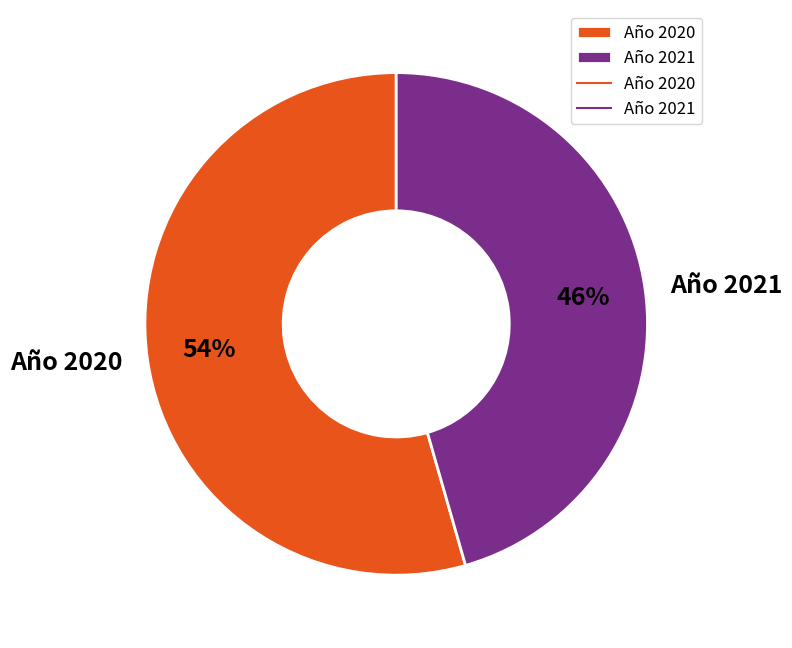

How many segments does this pie chart have?

2